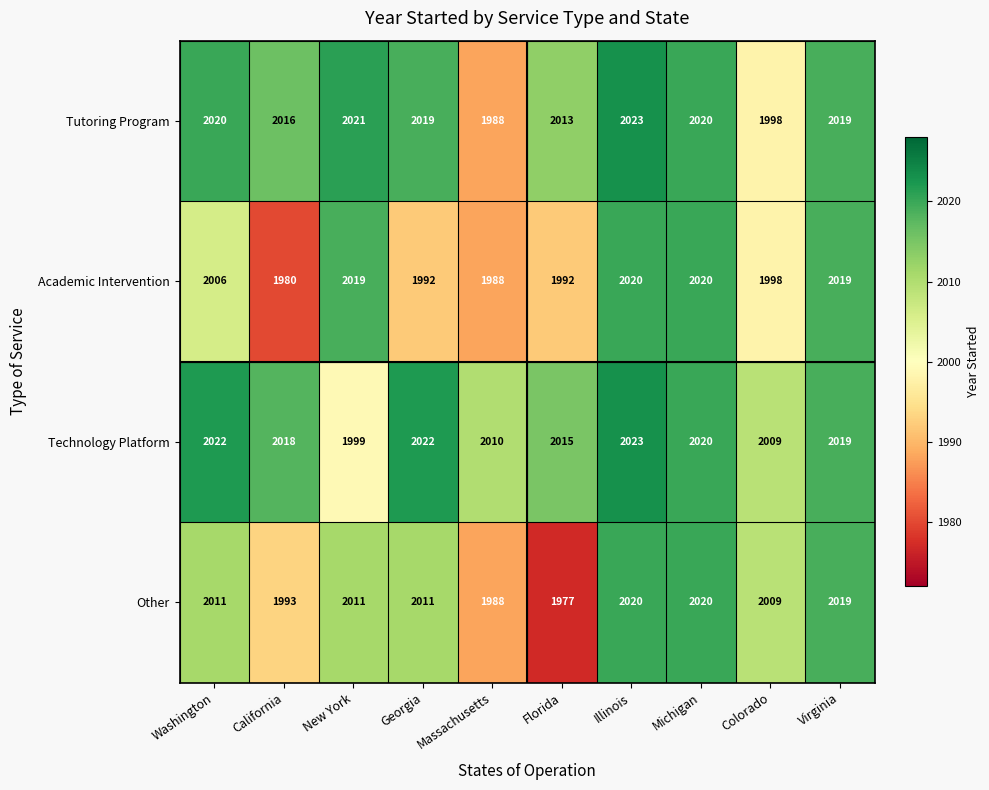

List the series in order of their overall mean, lowest first.

Academic Intervention, Other, Tutoring Program, Technology Platform